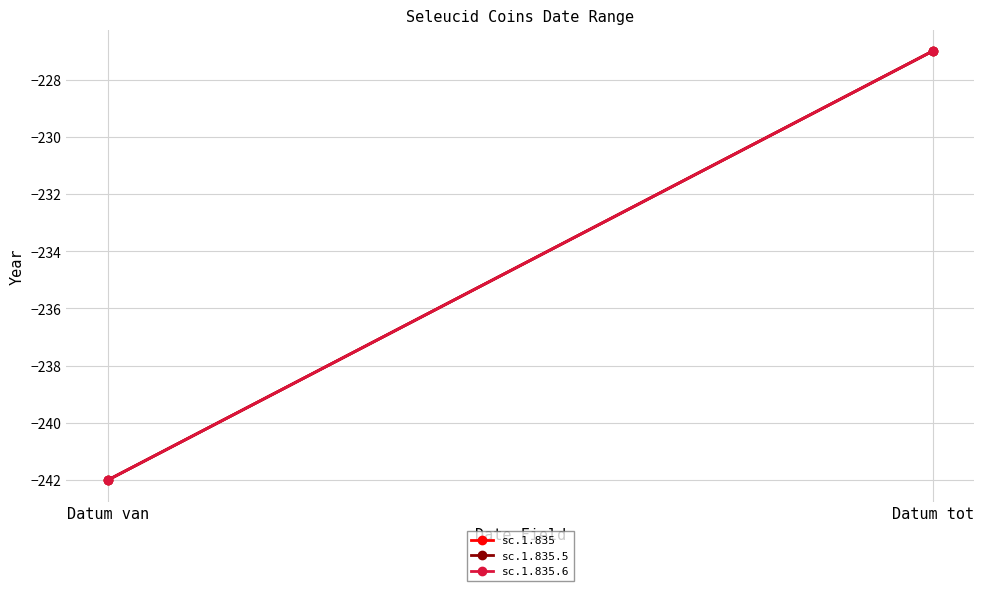

Which has a higher value, Datum tot or Datum van?

Datum tot